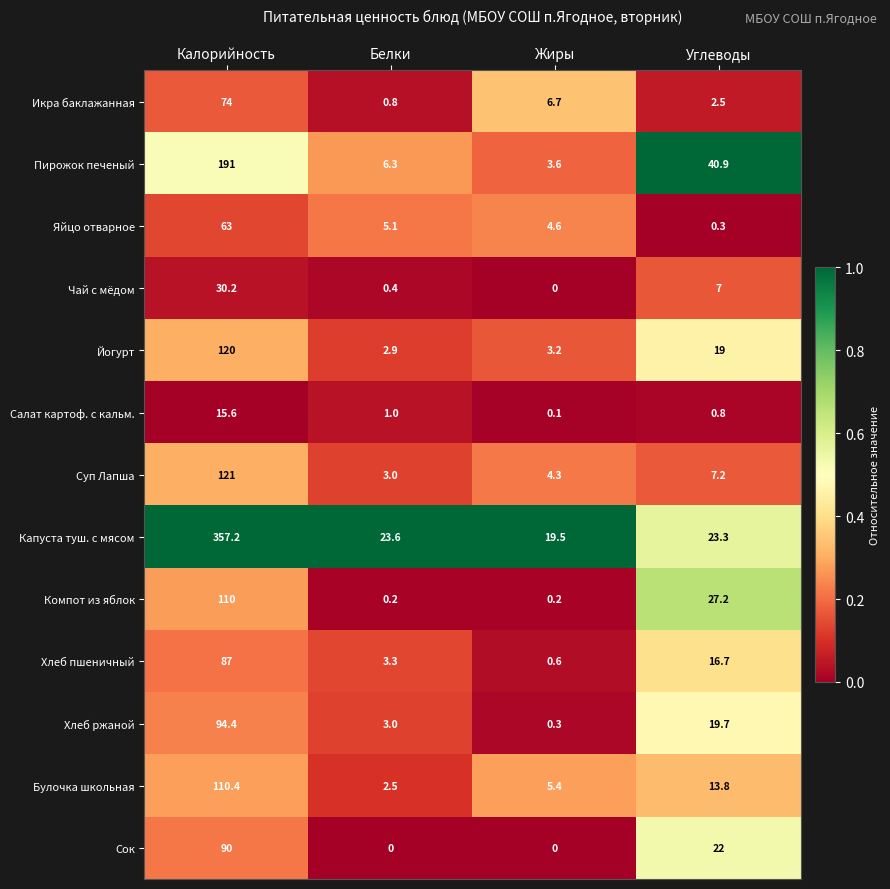

The value of Суп Лапша at Белки is 1.1. True or false?

False